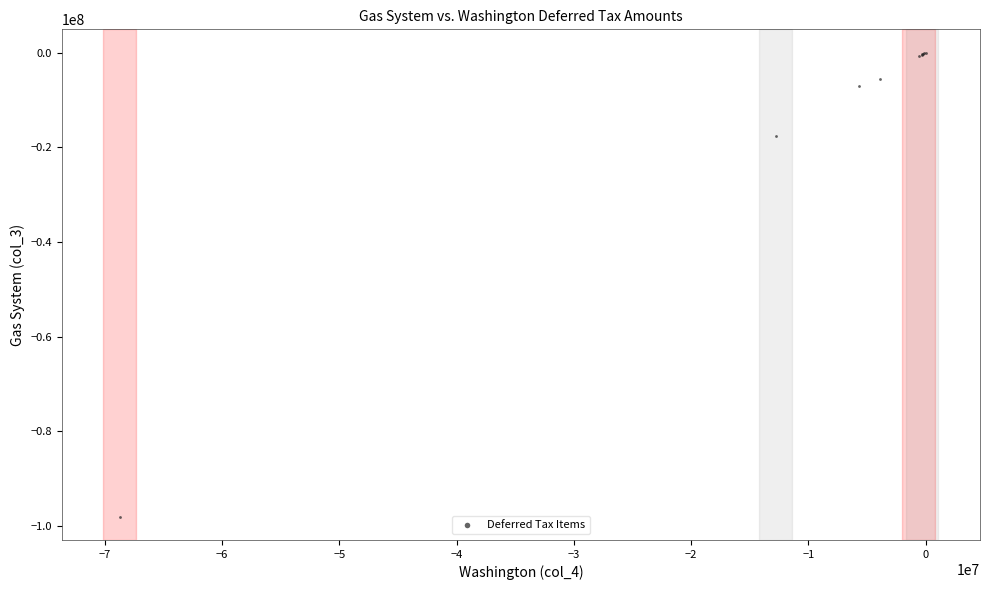

What Y value in the scatter plot is closest to -49000954?

-17641255.2